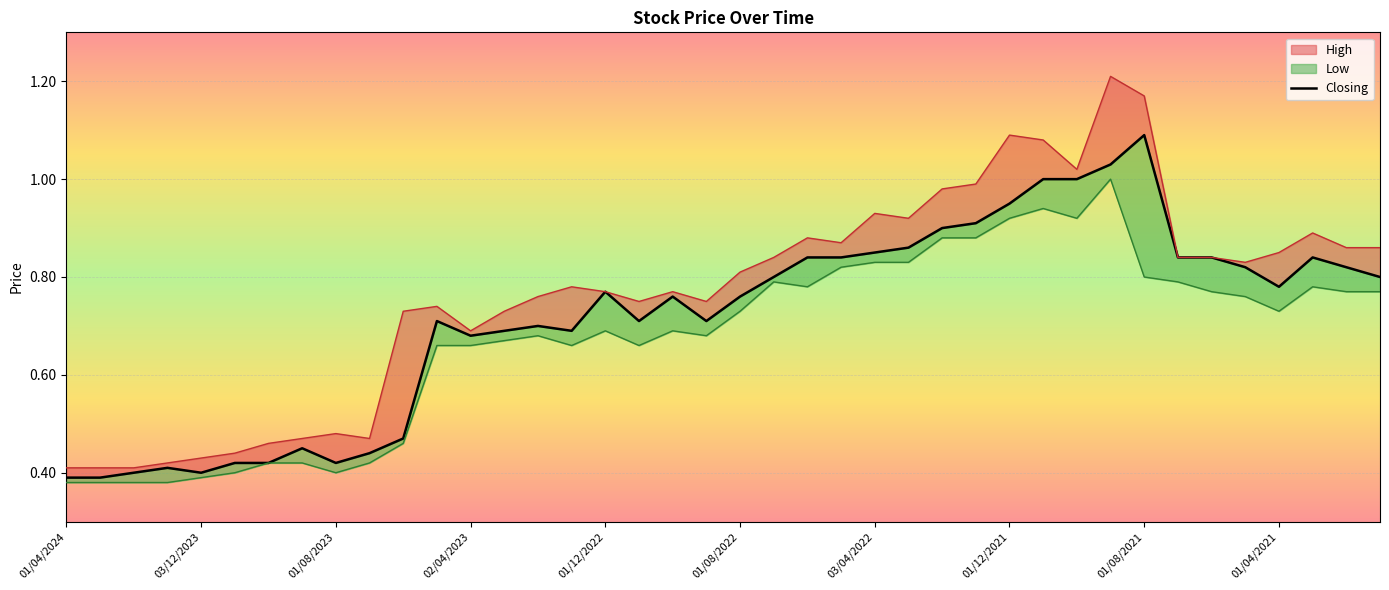

Reading left to right, list all the values displayed in this chart.

High: 0.4	0.4	0.4	0.4	0.4	0.4	0.5	0.5	0.5	0.5	0.7	0.7	0.7	0.7	0.8	0.8	0.8	0.8	0.8	0.8	0.8	0.8	0.9	0.9	0.9	0.9	1.0	1.0	1.1	1.1	1.0	1.2	1.2	0.8	0.8	0.8	0.8	0.9	0.9	0.9
Closing: 0.4	0.4	0.4	0.4	0.4	0.4	0.4	0.5	0.4	0.4	0.5	0.7	0.7	0.7	0.7	0.7	0.8	0.7	0.8	0.7	0.8	0.8	0.8	0.8	0.8	0.9	0.9	0.9	0.9	1.0	1.0	1.0	1.1	0.8	0.8	0.8	0.8	0.8	0.8	0.8
Low: 0.4	0.4	0.4	0.4	0.4	0.4	0.4	0.4	0.4	0.4	0.5	0.7	0.7	0.7	0.7	0.7	0.7	0.7	0.7	0.7	0.7	0.8	0.8	0.8	0.8	0.8	0.9	0.9	0.9	0.9	0.9	1.0	0.8	0.8	0.8	0.8	0.7	0.8	0.8	0.8